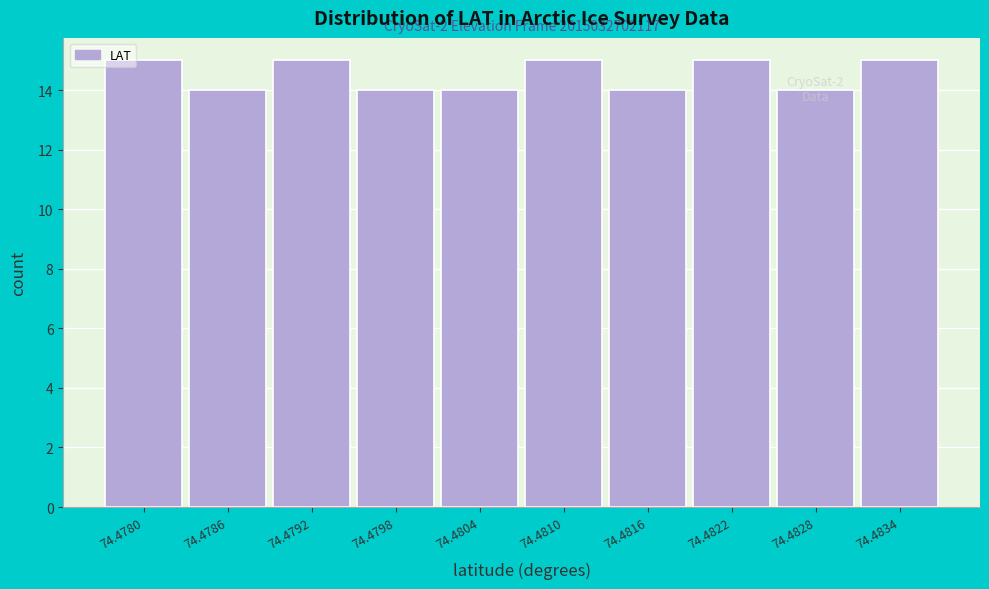

What is the smallest value displayed?

14